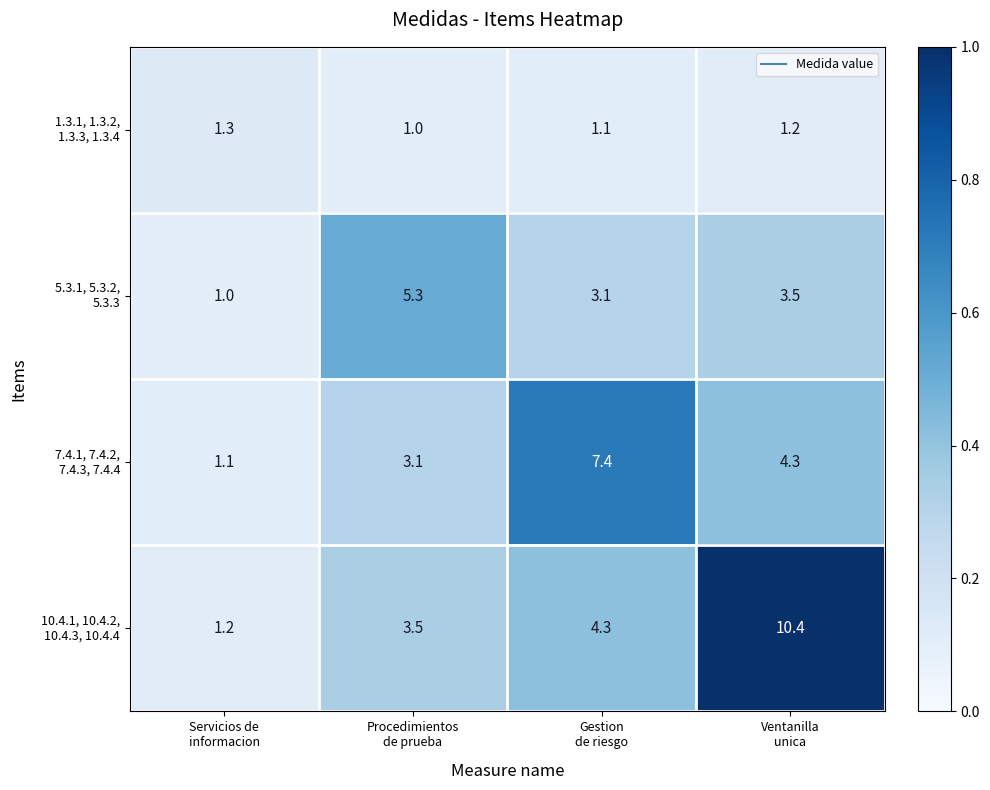

What is the minimum value shown in the chart?

1.0